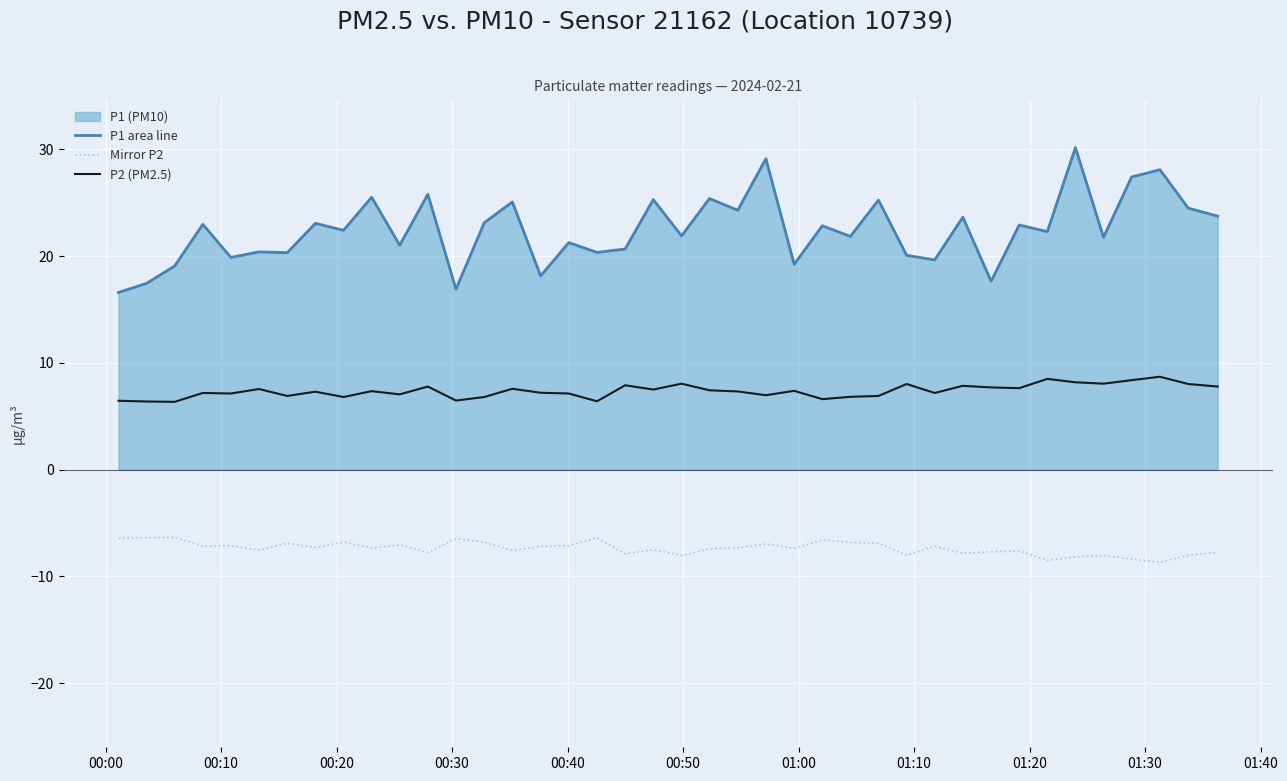

What is the average value of the P2 (PM2.5) series?

7.4